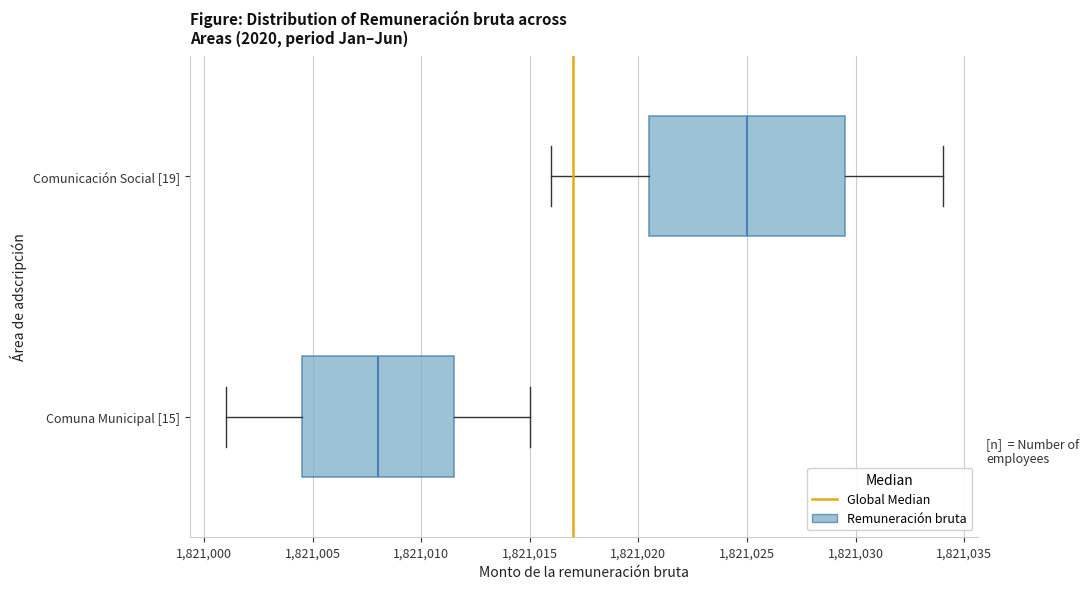

Which box has the furthest to the right median line?

Comunicación Social [19]